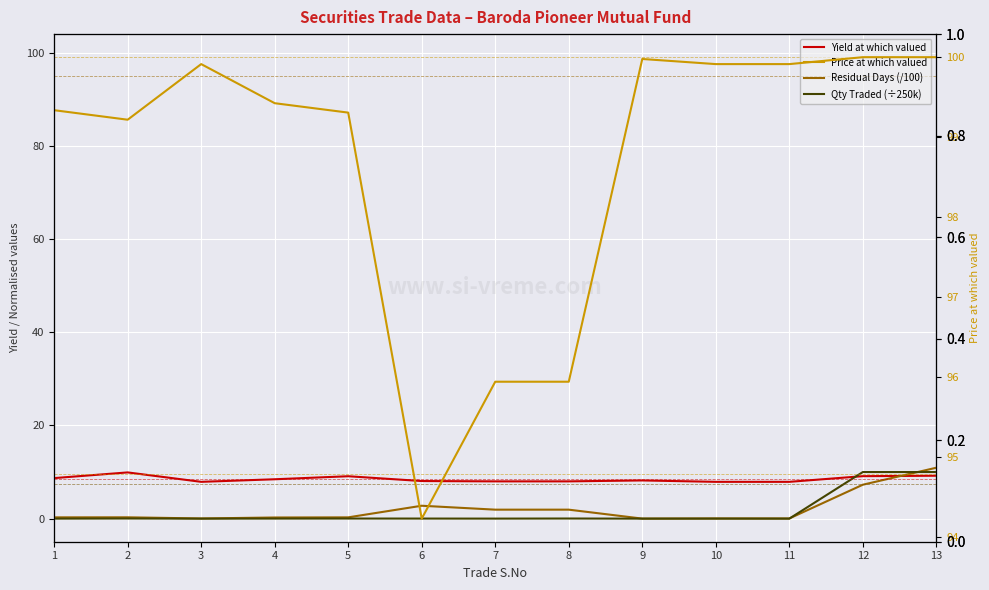

Count the number of categories in the chart.

13